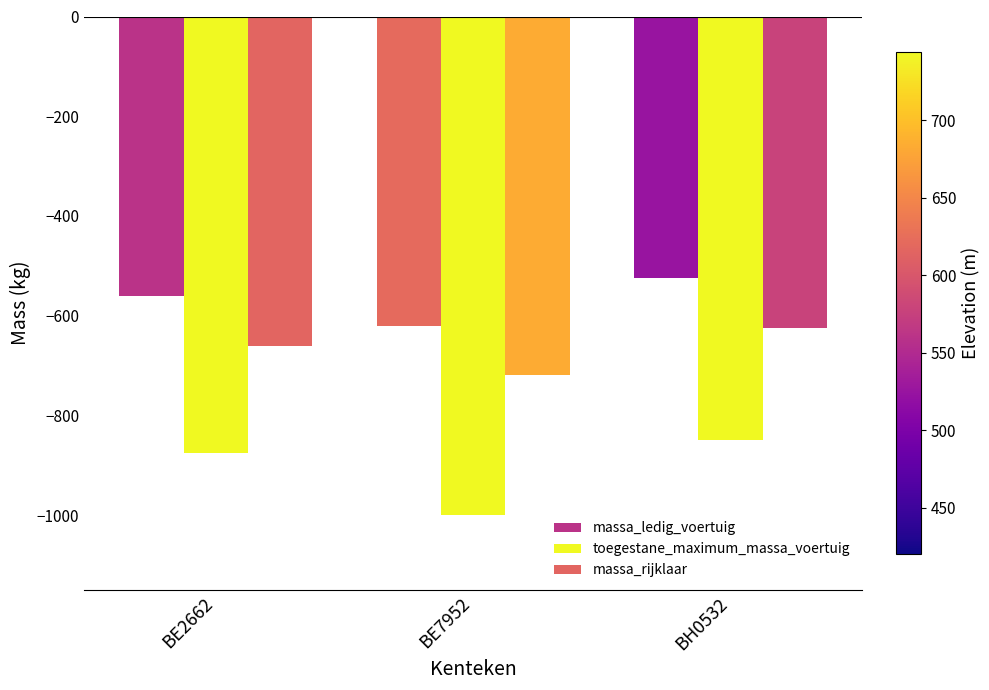

The value of massa_rijklaar at BE7952 is -1066. True or false?

False